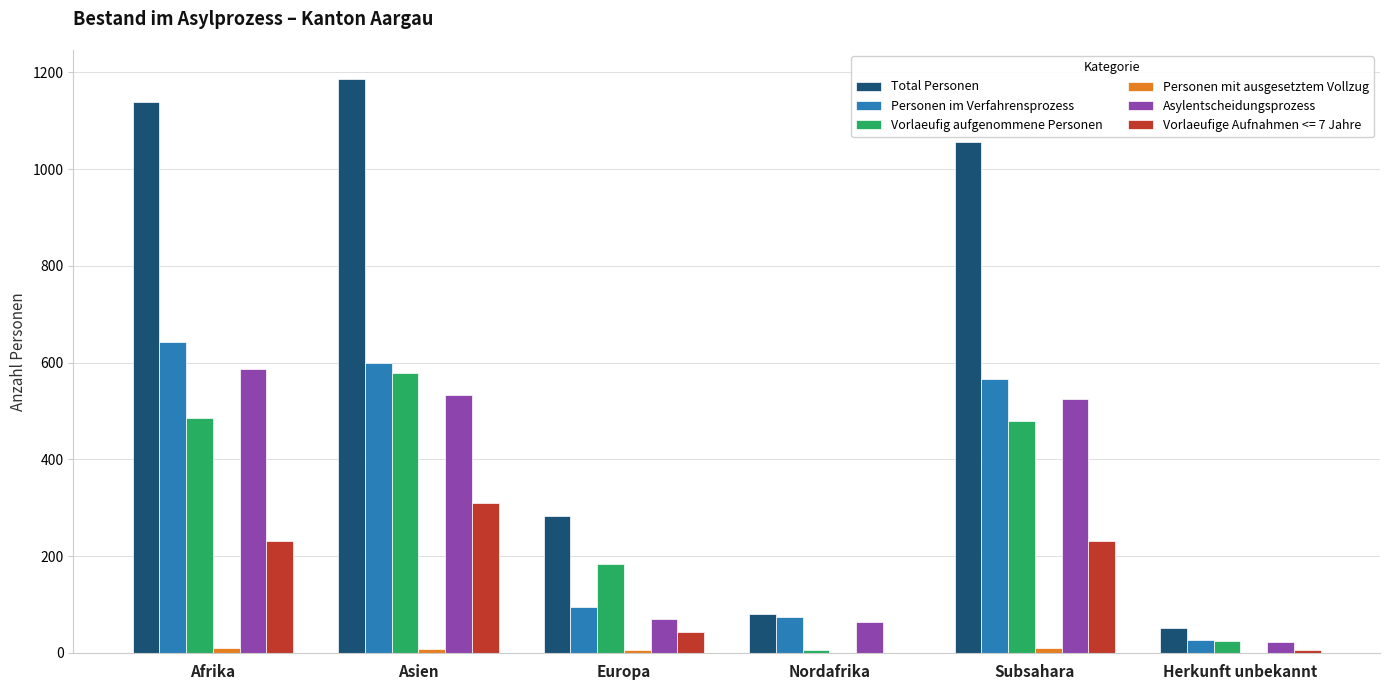

What is the maximum value shown in the chart?

1187